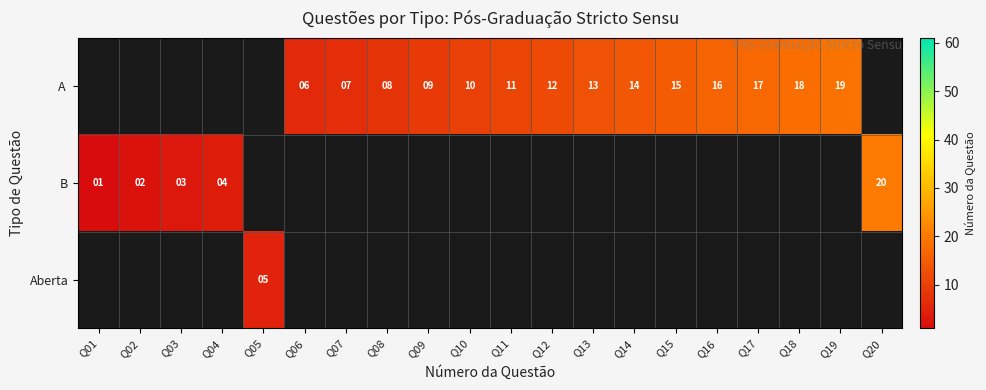

Is it true that Aberta equals 3 at Q05?

False